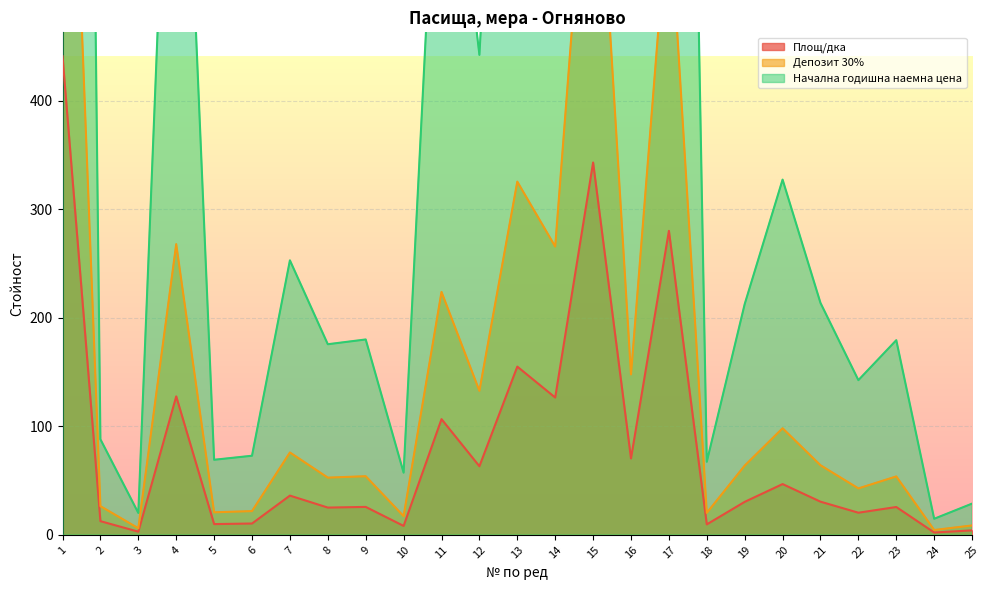

What is the maximum value for Площ/дка?

441.2